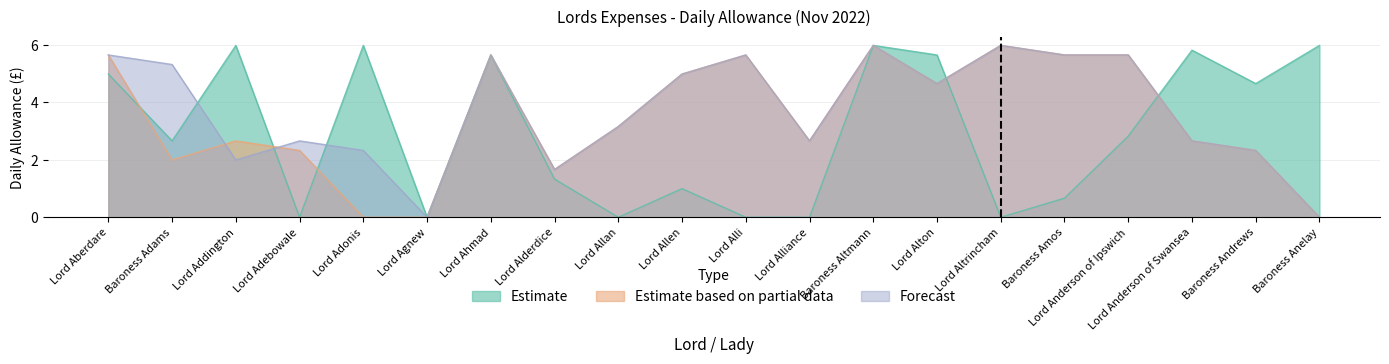

Reading left to right, extract all data points from this chart.

Estimate: 5.0	2.7	6.0	0.0	6.0	0.0	5.6	1.3	0.0	1.0	0.0	0.0	6.0	5.6	0.0	0.7	2.8	5.8	4.6	6.0
Estimate based on partial data: 5.6	2.0	2.7	2.3	0.0	0.0	5.6	1.7	3.2	5.0	5.6	2.7	6.0	4.6	6.0	5.6	5.6	2.7	2.3	0.0
Forecast: 5.6	5.3	2.0	2.7	2.3	0.0	5.6	1.7	3.2	5.0	5.6	2.7	6.0	4.6	6.0	5.6	5.6	2.7	2.3	0.0